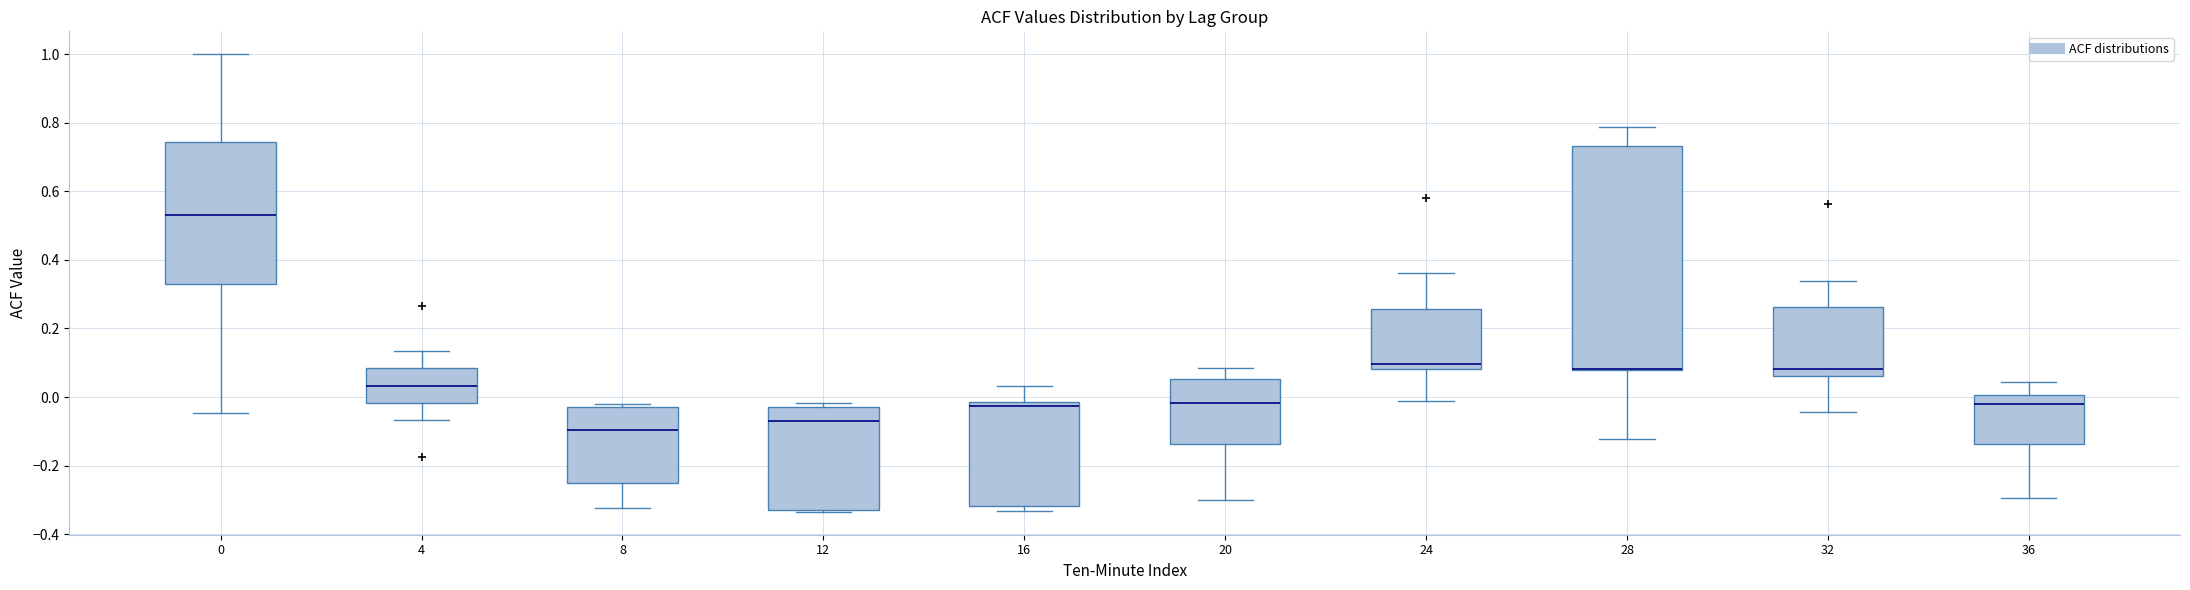

Where does the median line of the box at x = 20 sit on the y-axis? The values are not printed on the chart, so give them approximately, as read against the axis.

-0.02